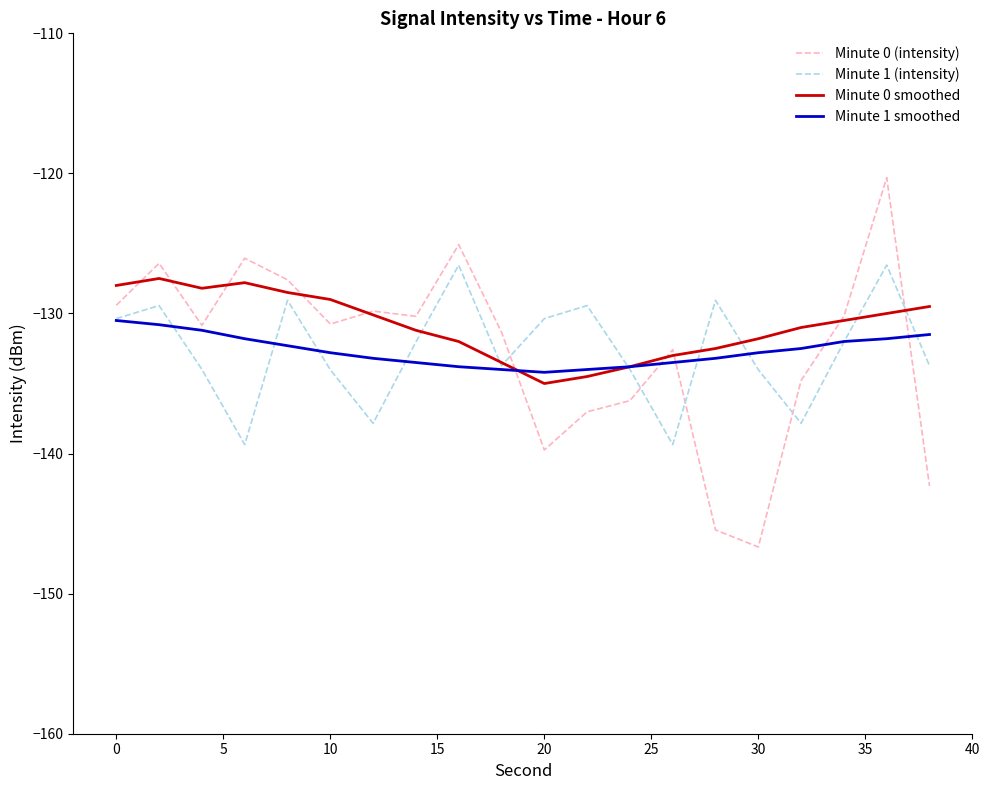

Which series has the largest range (max minus min)?

Minute 0 (intensity)